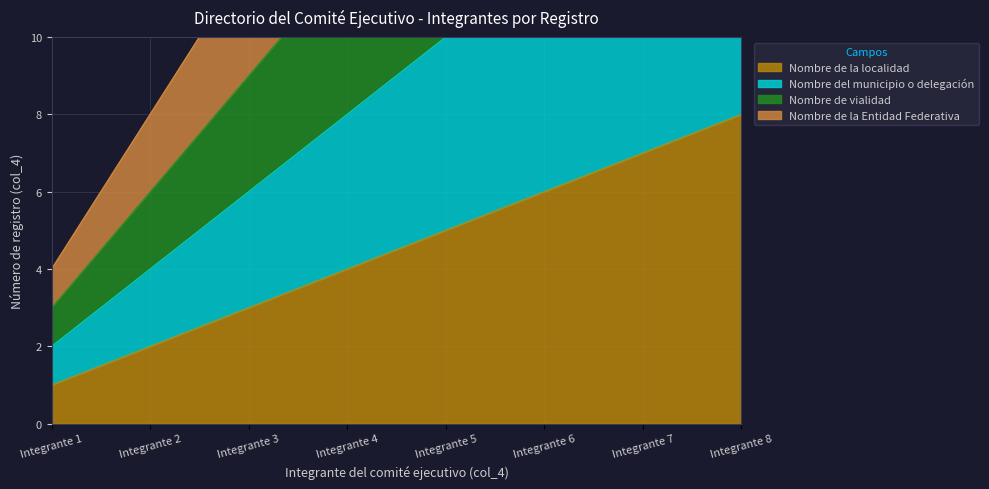

The Nombre de la localidad series shows 3 at Integrante 6. True or false?

False